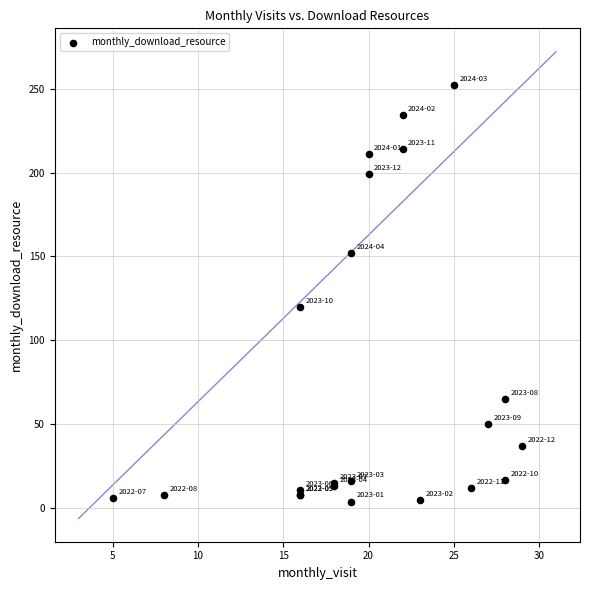

What Y value in the scatter plot is closest to 128?

120